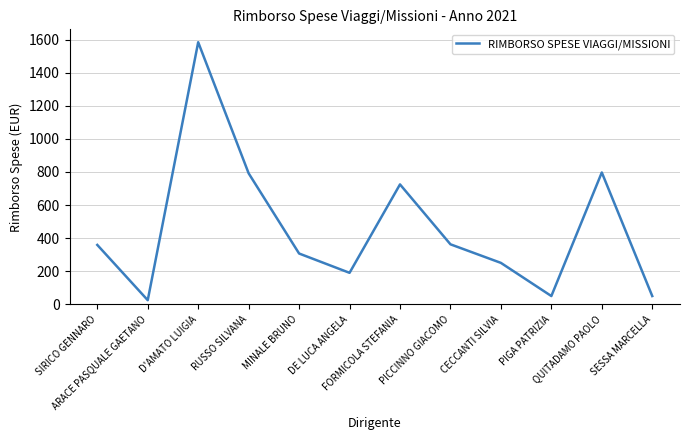

What is the difference between the maximum and second lowest values?

1534.3